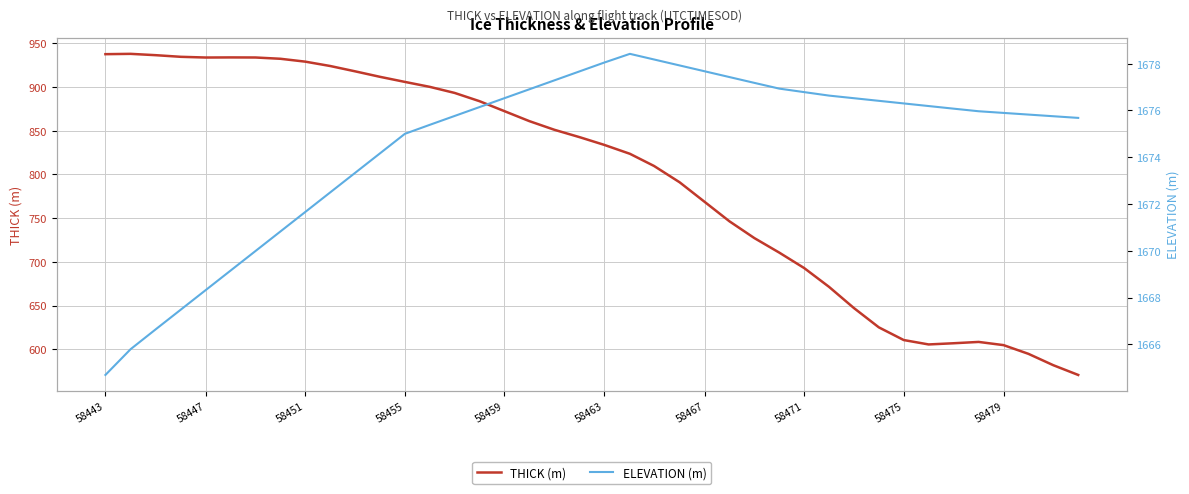

What is the minimum value for THICK (m)?

570.8